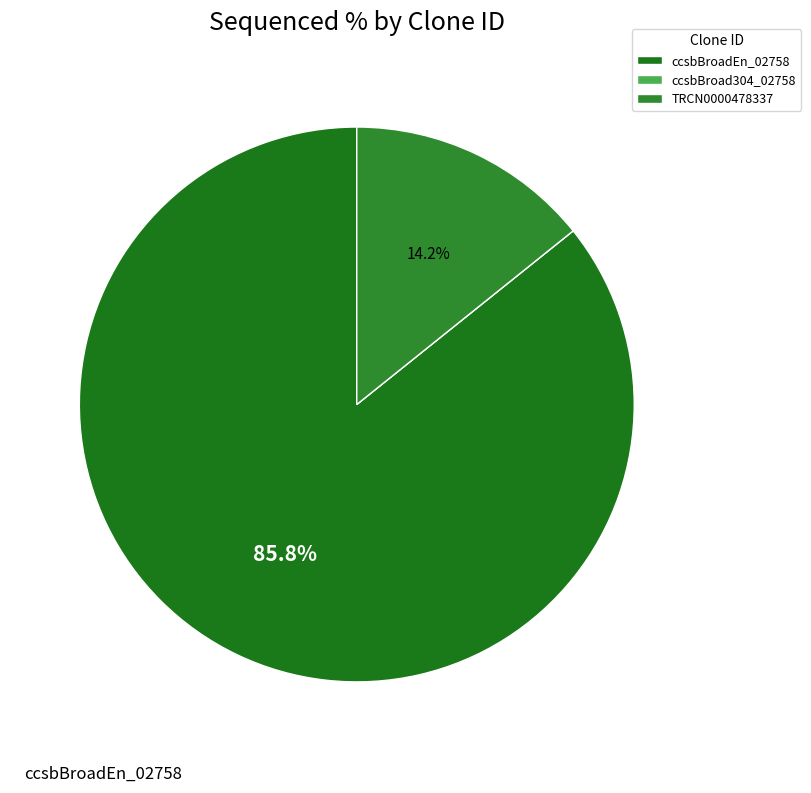

What percentage is the TRCN0000478337 slice, to the nearest percent?

14%